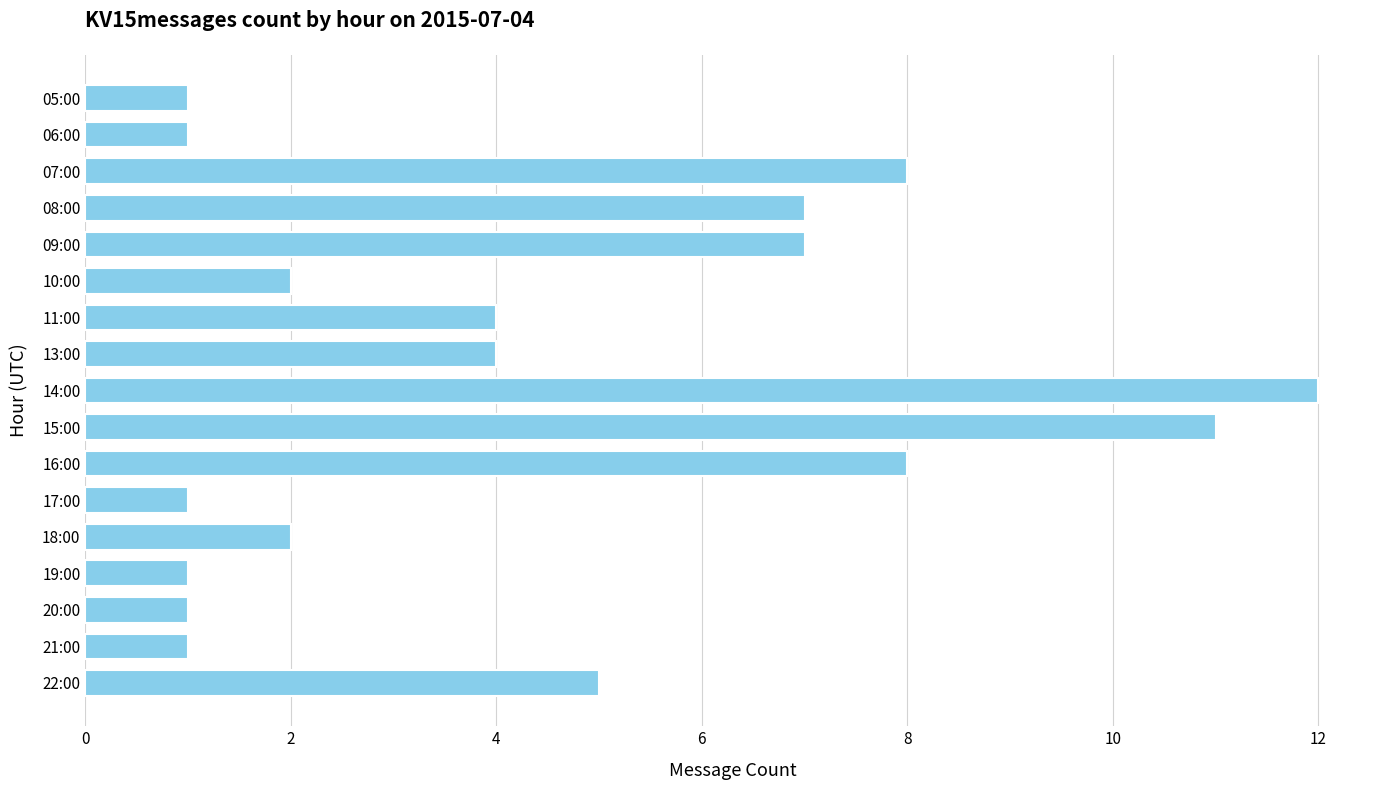

What is the difference between the values at 17:00 and 13:00?

3